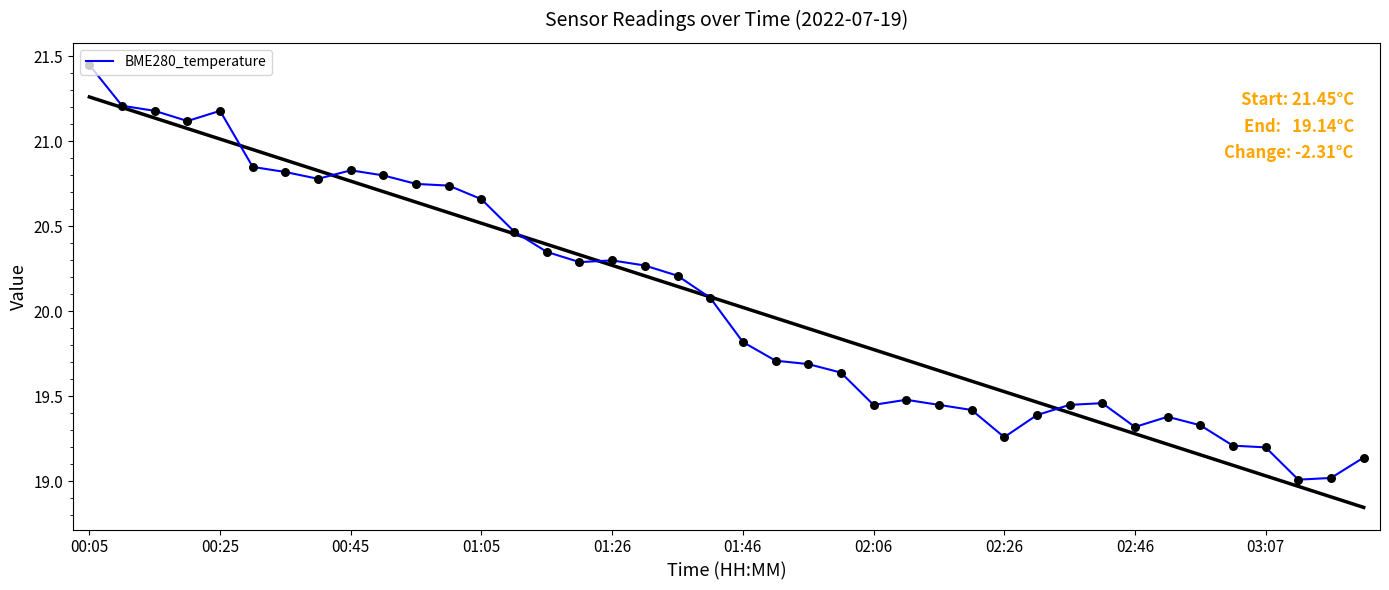

Approximately how many times larger is the value at 15 compared to 27?

1.0